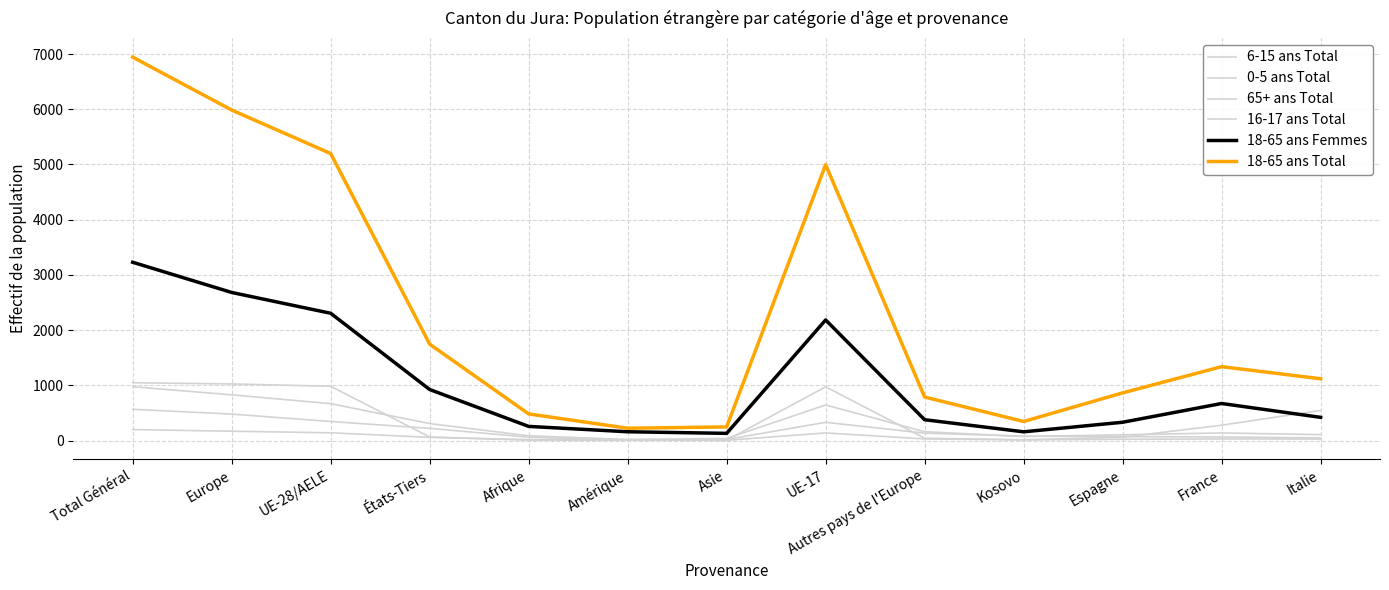

At which category does the chart reach its minimum across all series?

Asie